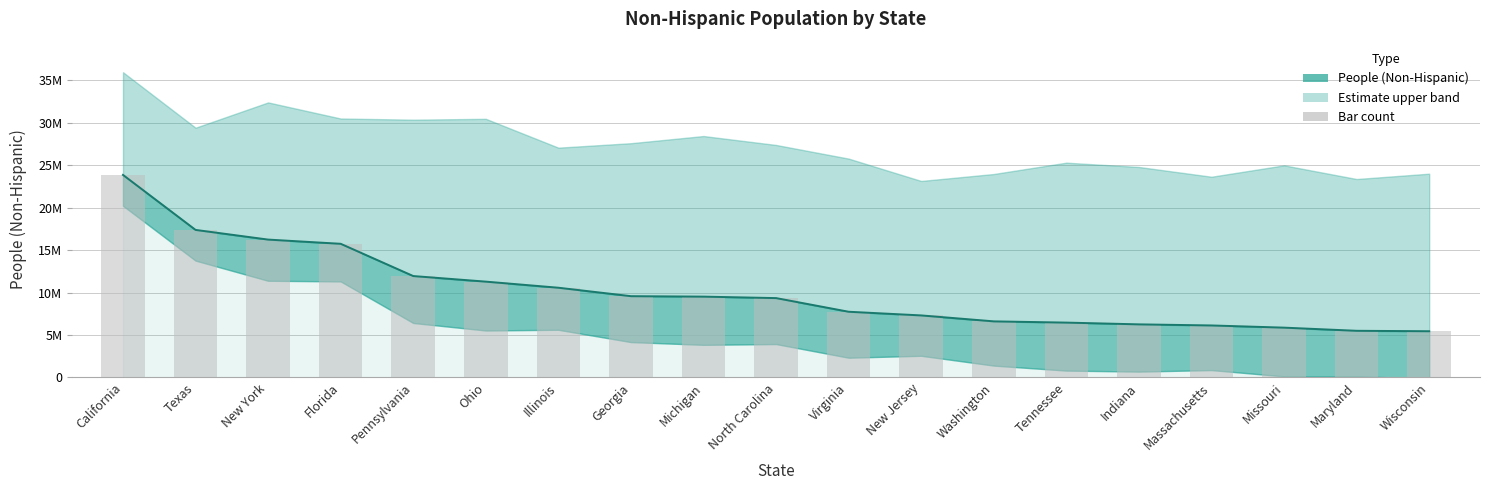

What is the difference between the second highest and minimum values?

11935586